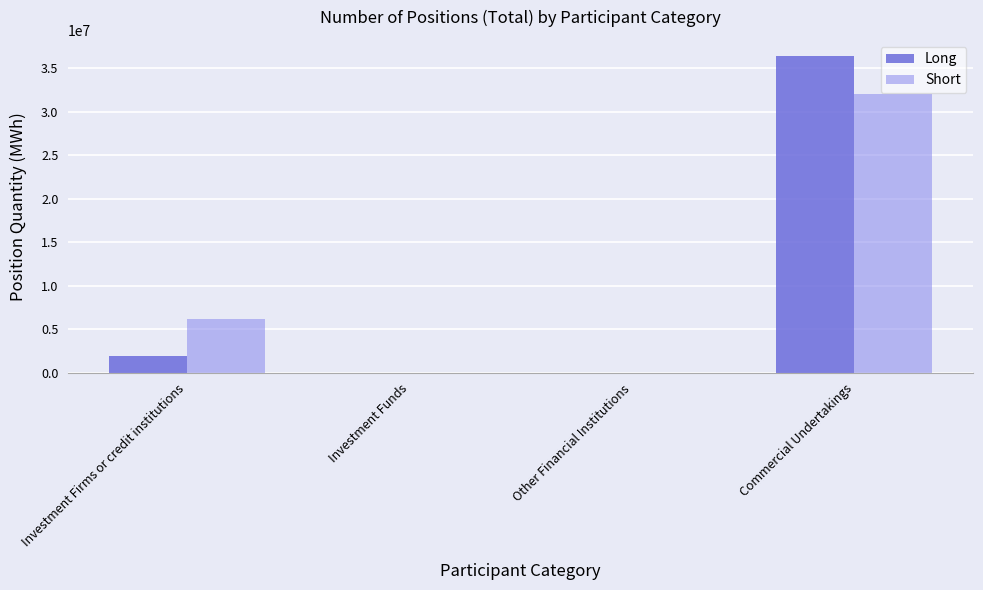

Reading left to right, transcribe all the data shown in this chart.

Long: Investment Firms or credit institutions=1882457	Investment Funds=0	Other Financial Institutions=0	Commercial Undertakings=36469777
Short: Investment Firms or credit institutions=6167194	Investment Funds=0	Other Financial Institutions=0	Commercial Undertakings=32074736